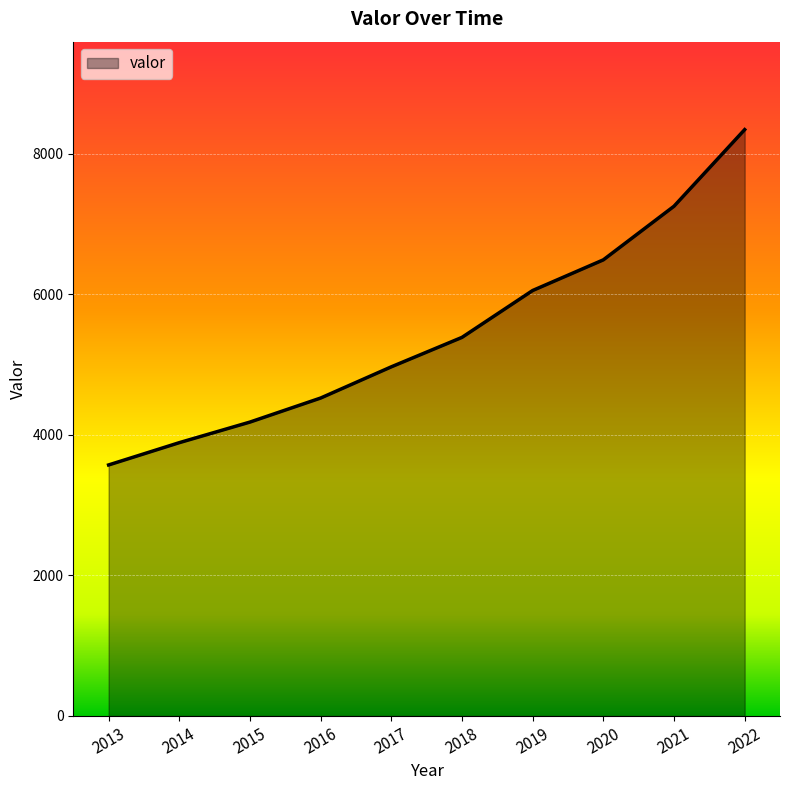

How many lines are shown in the chart?

1